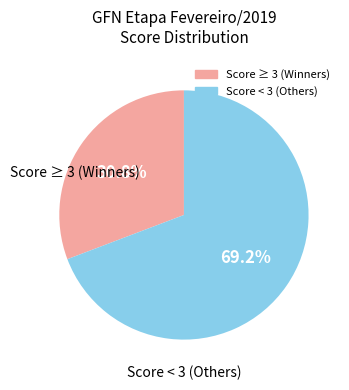

Does any single category account for the majority?

Yes